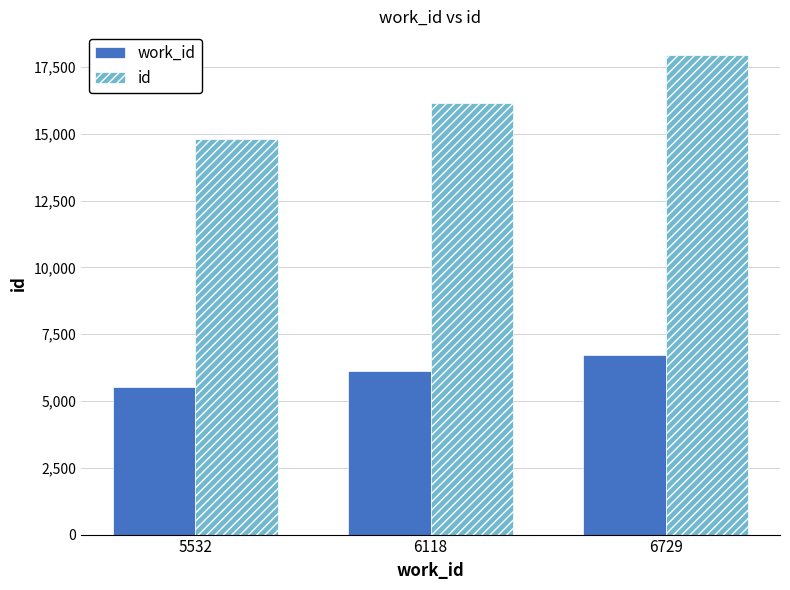

What is the approximate value of id at 6118, to the nearest 100?

16200